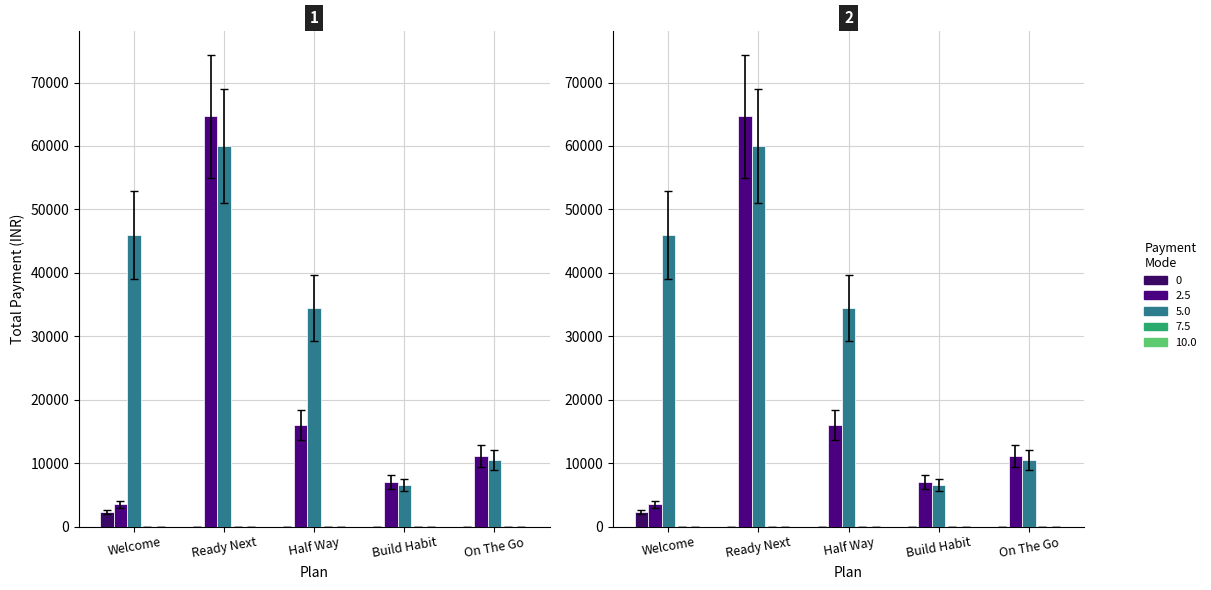

What is the greatest value displayed?

64655